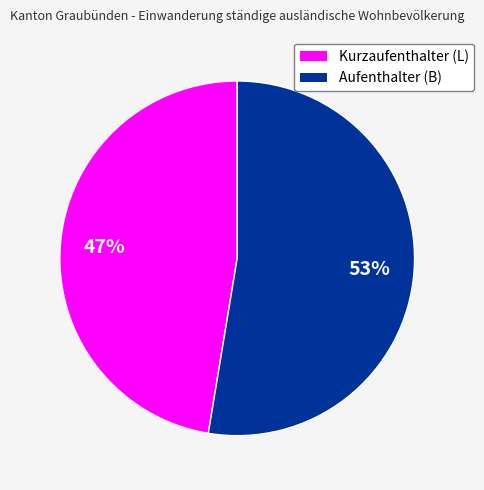

Do Aufenthalter (B) and Kurzaufenthalter (L) together represent more than half of the pie?

Yes